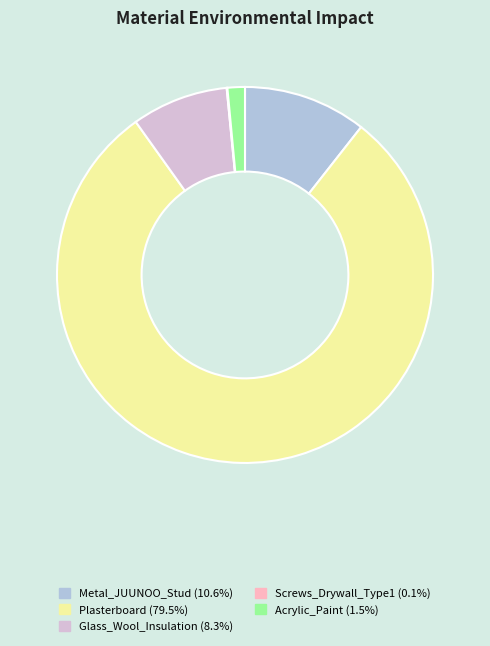

Which category has the biggest portion of the pie?

Plasterboard